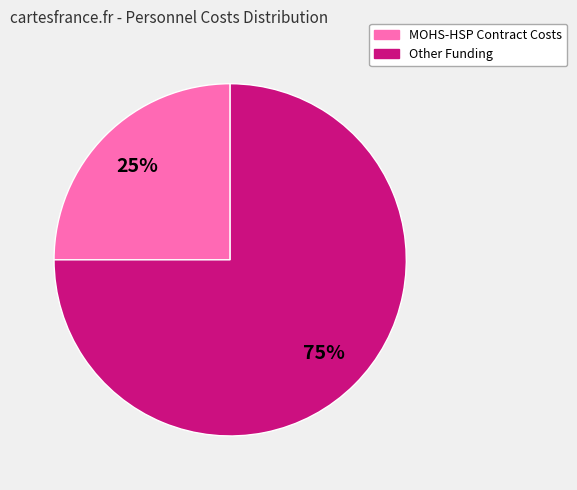

To the nearest percent, what is the difference between the largest and smallest slice percentages?

50%